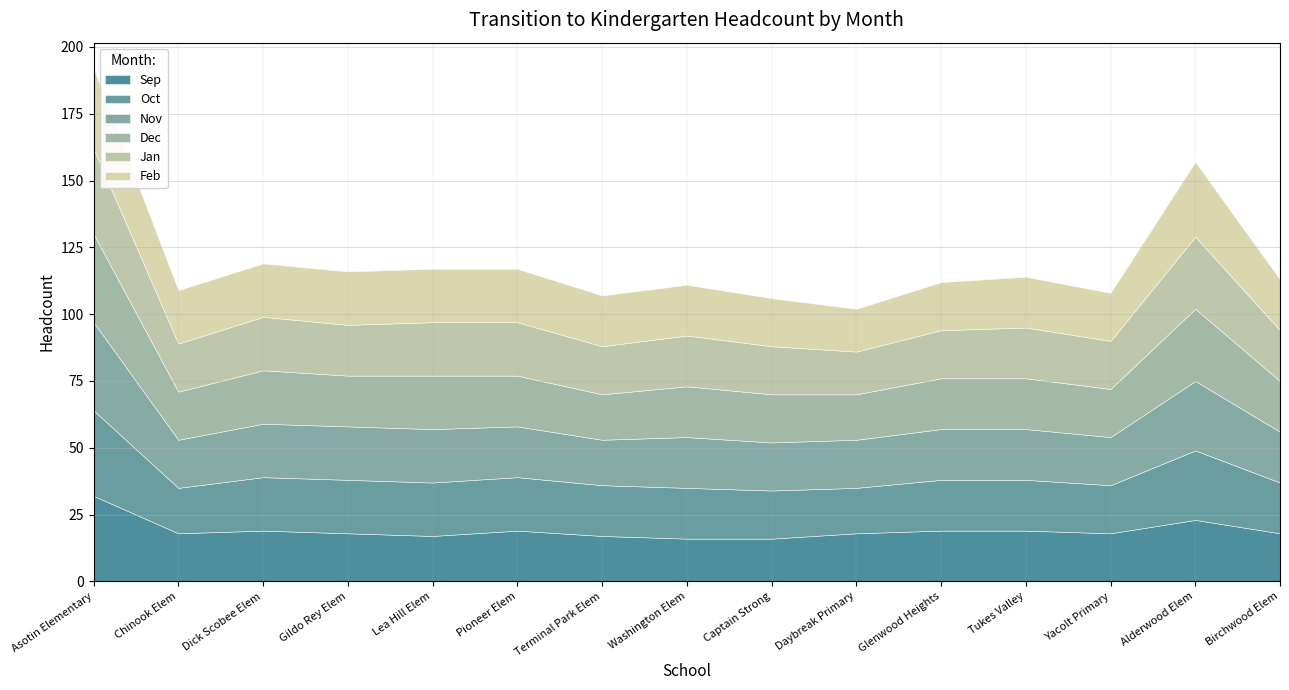

What is the difference between the highest and lowest values at Birchwood Elem?

1